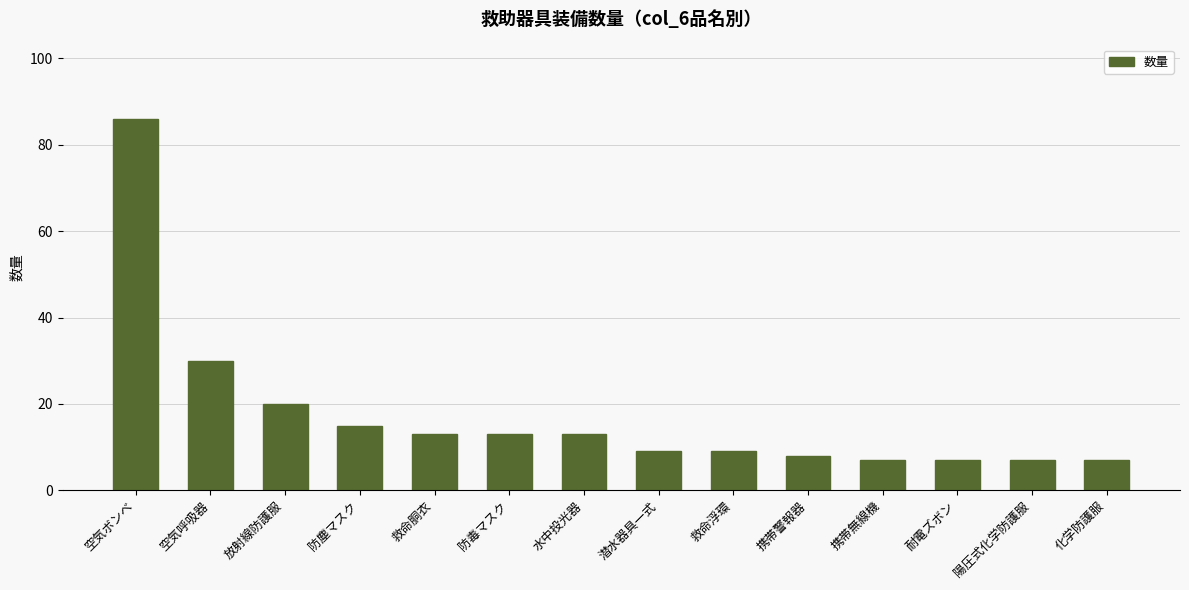

How many distinct data groups are displayed?

1